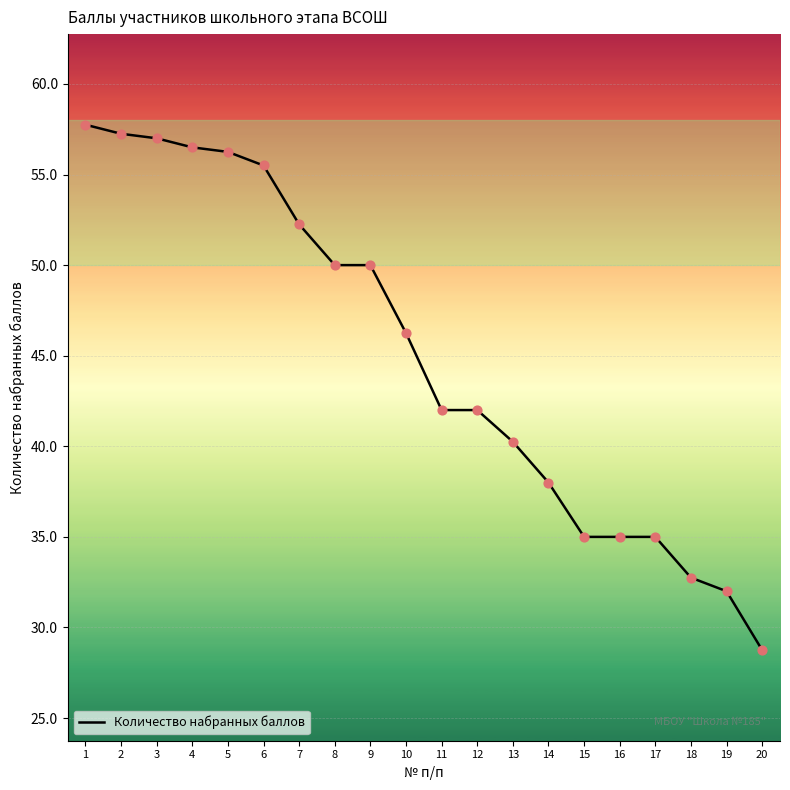

Approximately how many times larger is the value at 19 compared to 17?

0.9